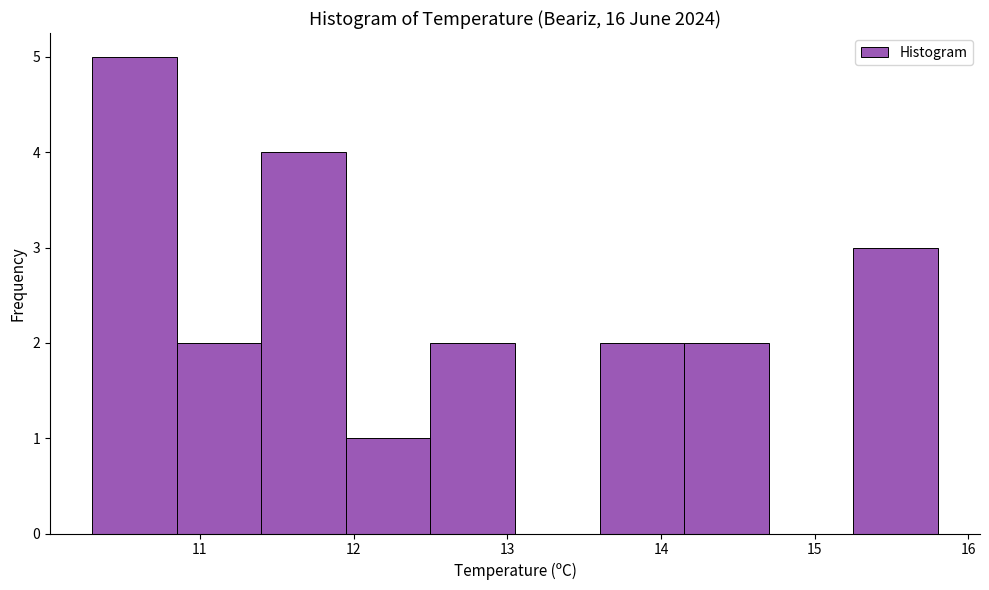

Which range on the x-axis has the tallest bar?

10.30 to 10.85